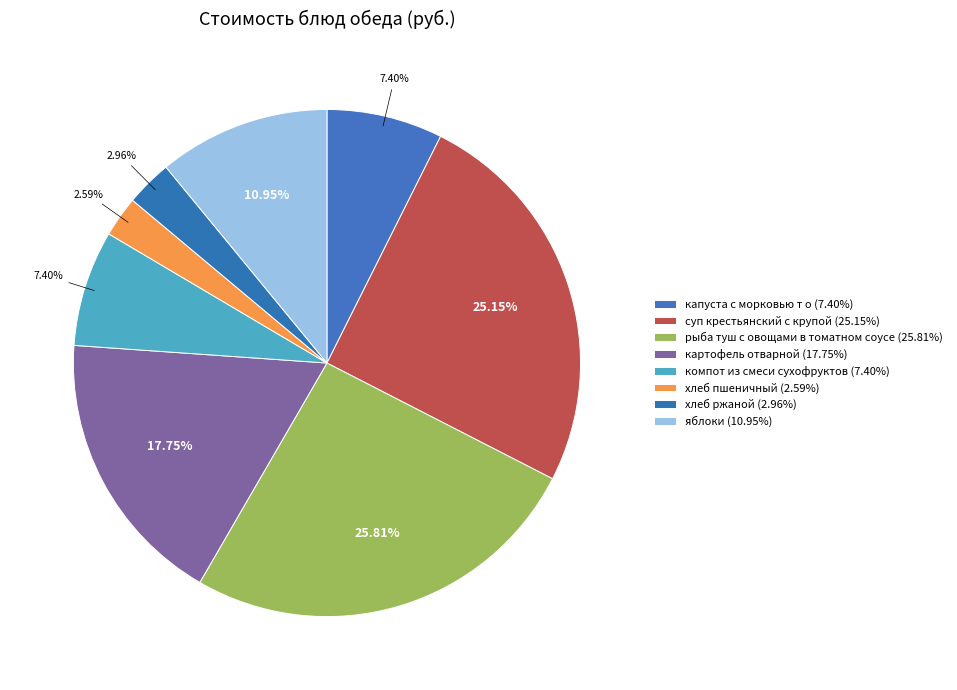

To the nearest percent, what portion does хлеб пшеничный represent?

3%